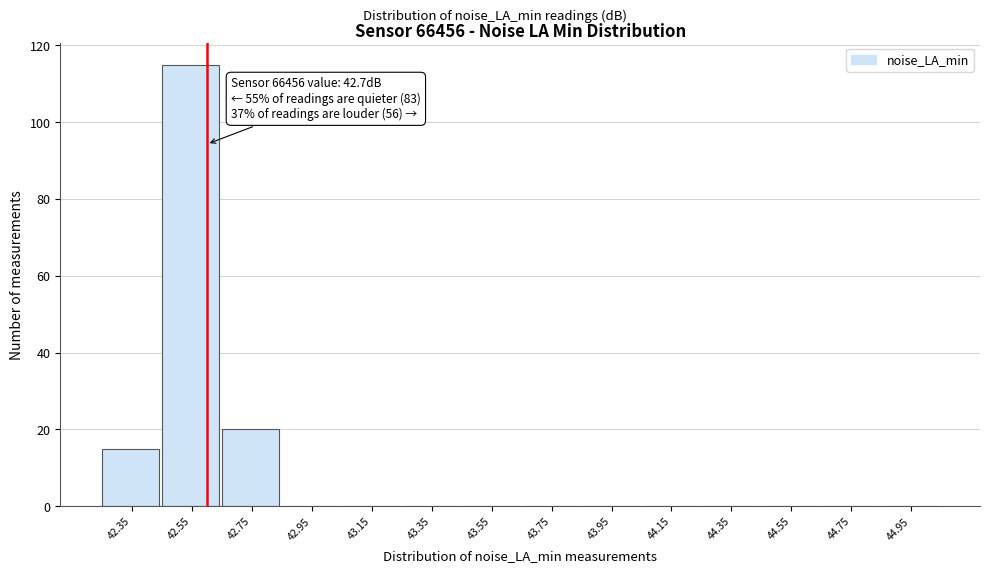

Reading right to left, extract all data points from this chart.

44.95=0	44.75=0	44.55=0	44.35=0	44.15=0	43.95=0	43.75=0	43.55=0	43.35=0	43.15=0	42.95=0	42.75=20	42.55=115	42.35=15